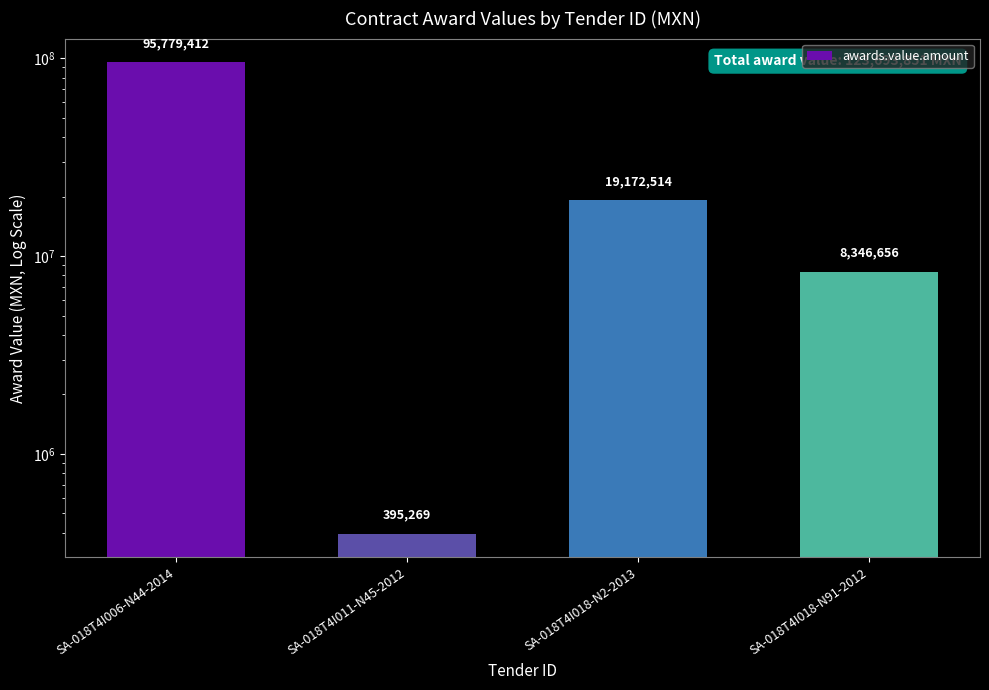

What is the difference between the second highest and second lowest values?

10825858.0